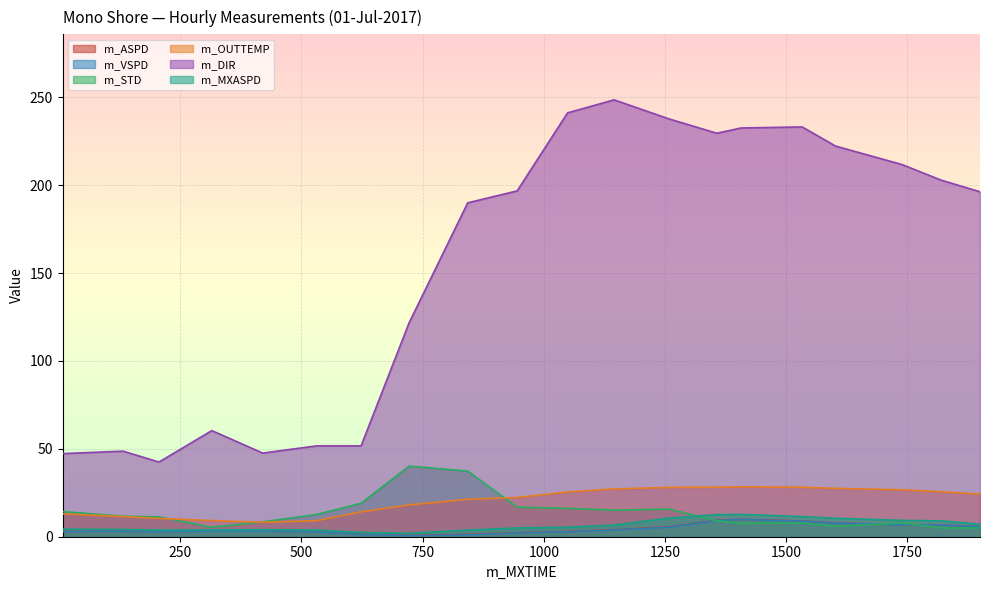

Does the chart display data point markers on the line(s)?

No